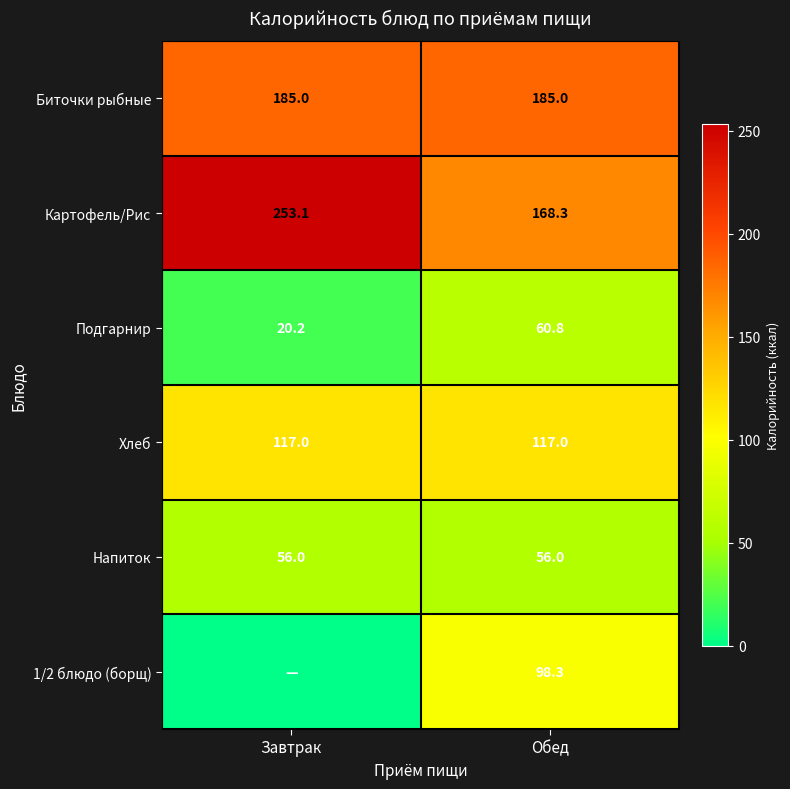

What is the difference between the highest and lowest values at Обед?

129.0